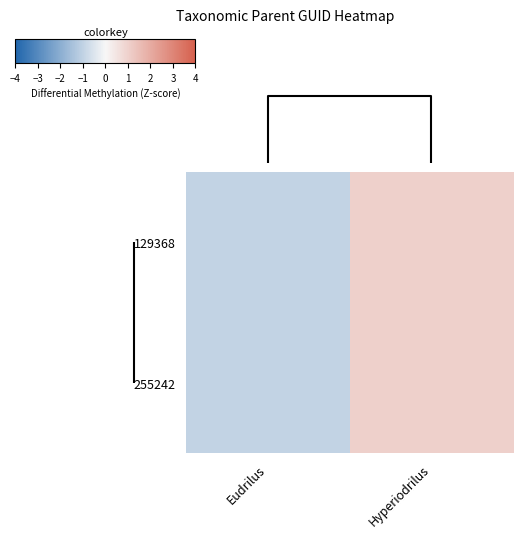

Reading left to right, extract all data points from this chart.

129368: Eudrilus=-1	Hyperiodrilus=1
255242: Eudrilus=-1	Hyperiodrilus=1